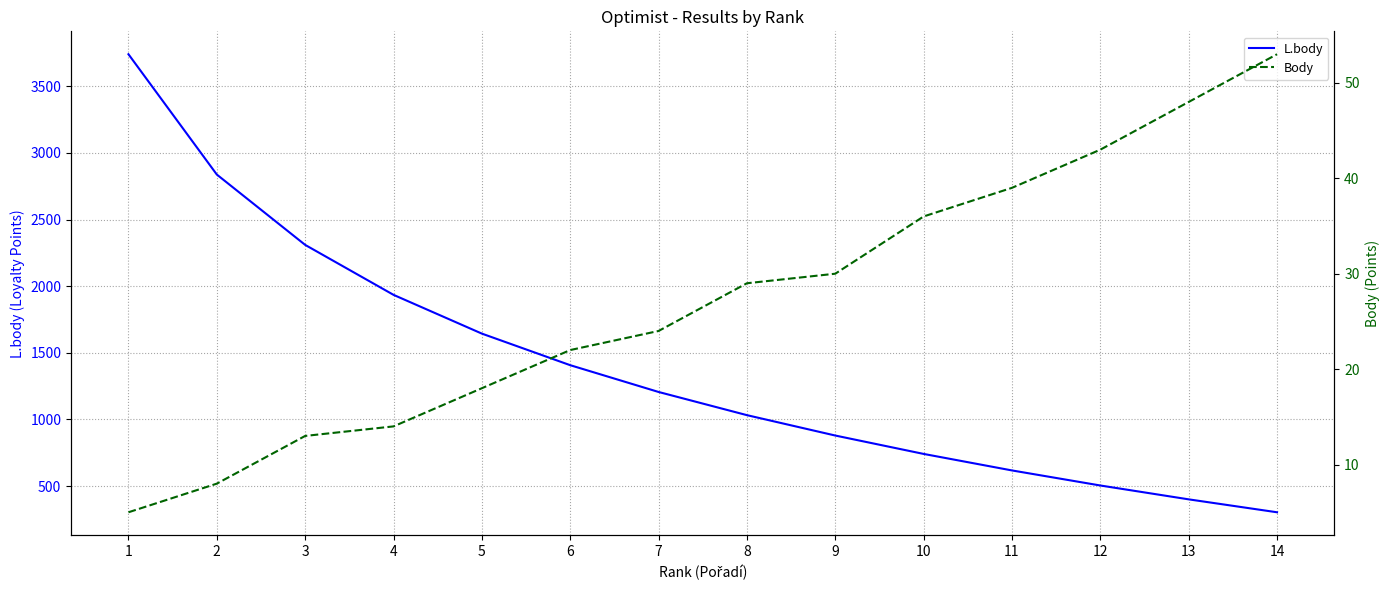

The value of L.body at 12 is 504. True or false?

True